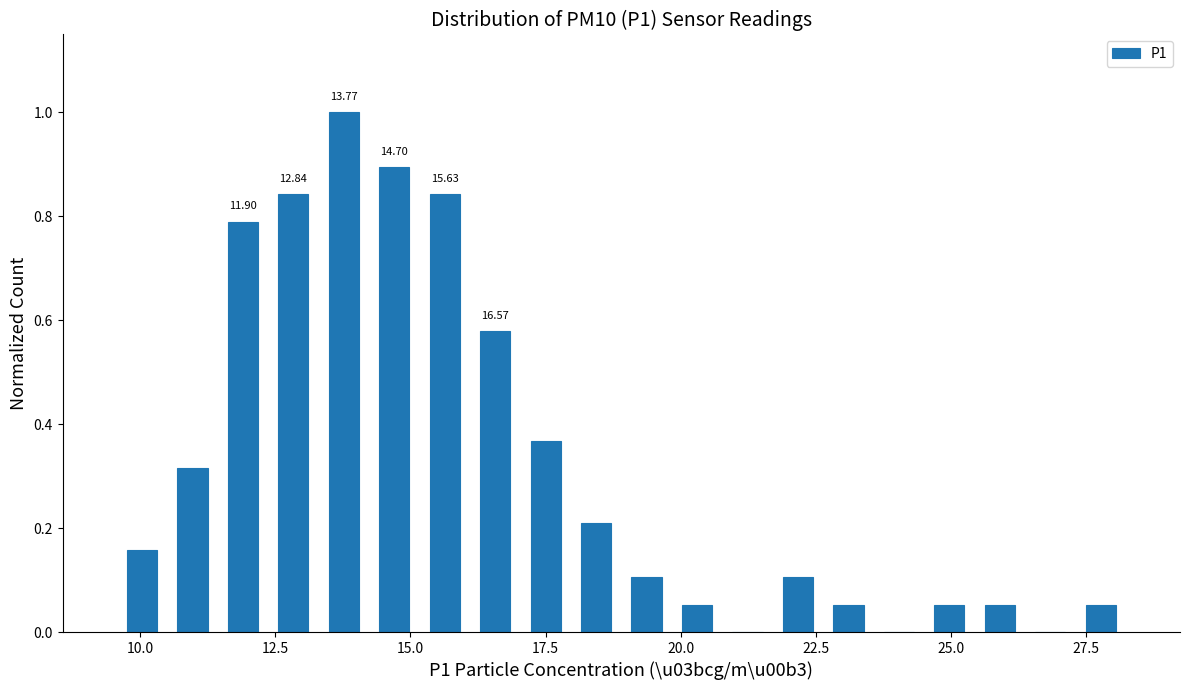

Around what value on the x-axis is the tallest bar? Give the approximate position of its centre, as read against the axis.

14.0